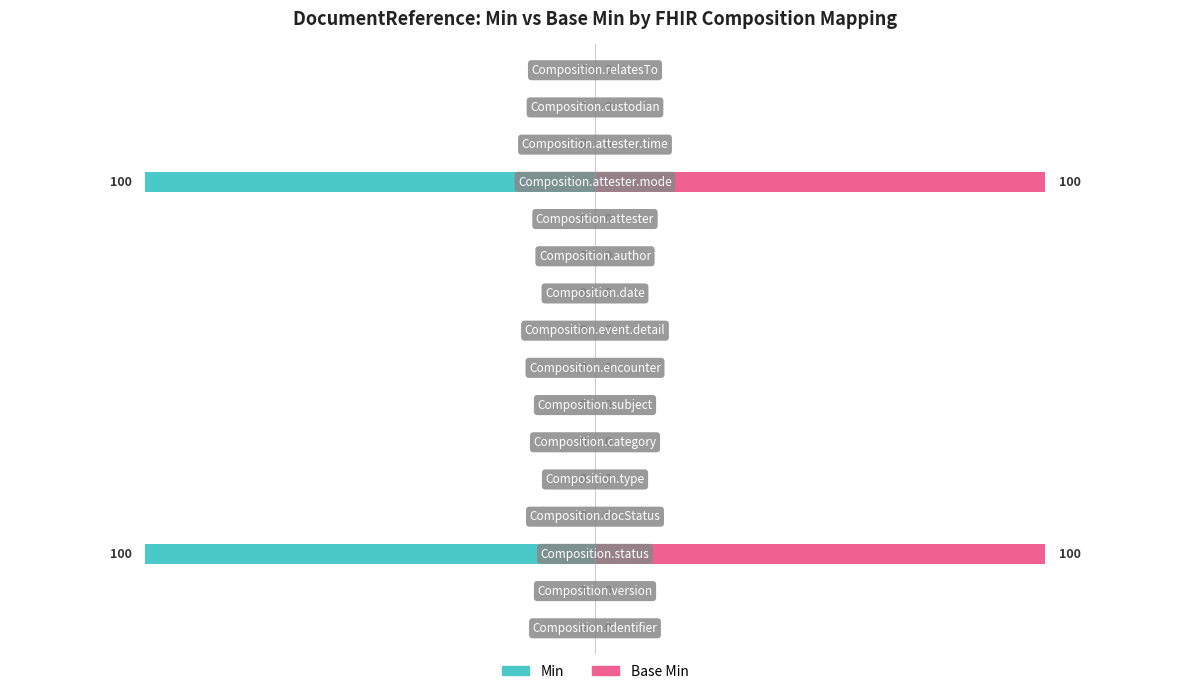

List the labels in order of Base Min value, smallest first.

0, 1, 3, 4, 5, 6, 7, 8, 9, 10, 11, 13, 14, 15, 2, 12